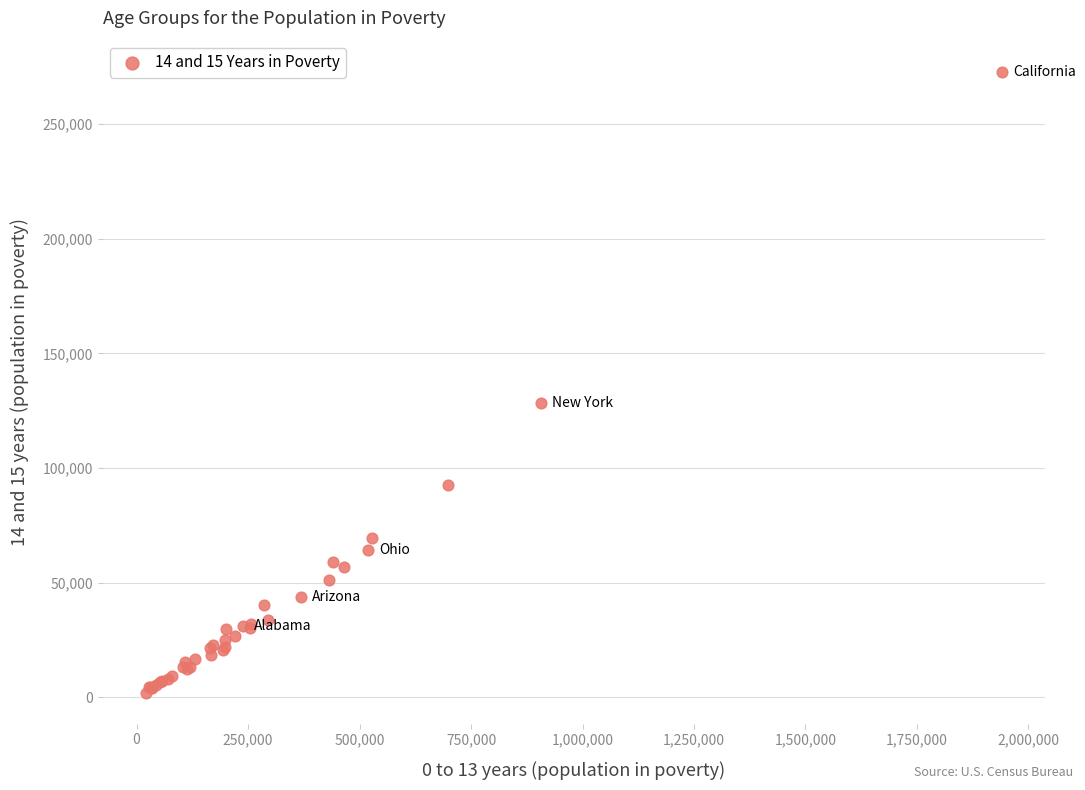

What Y value in the scatter plot is closest to 137432?

128480